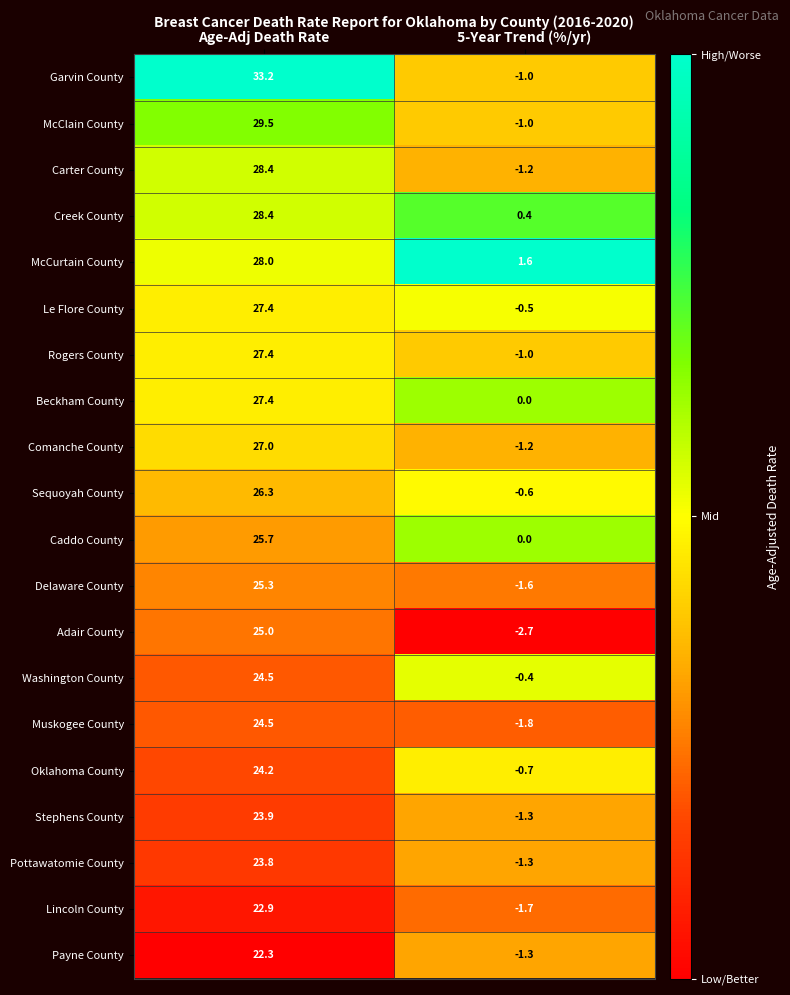

The value of Delaware County at Age-Adj Death Rate is 25.3. True or false?

True